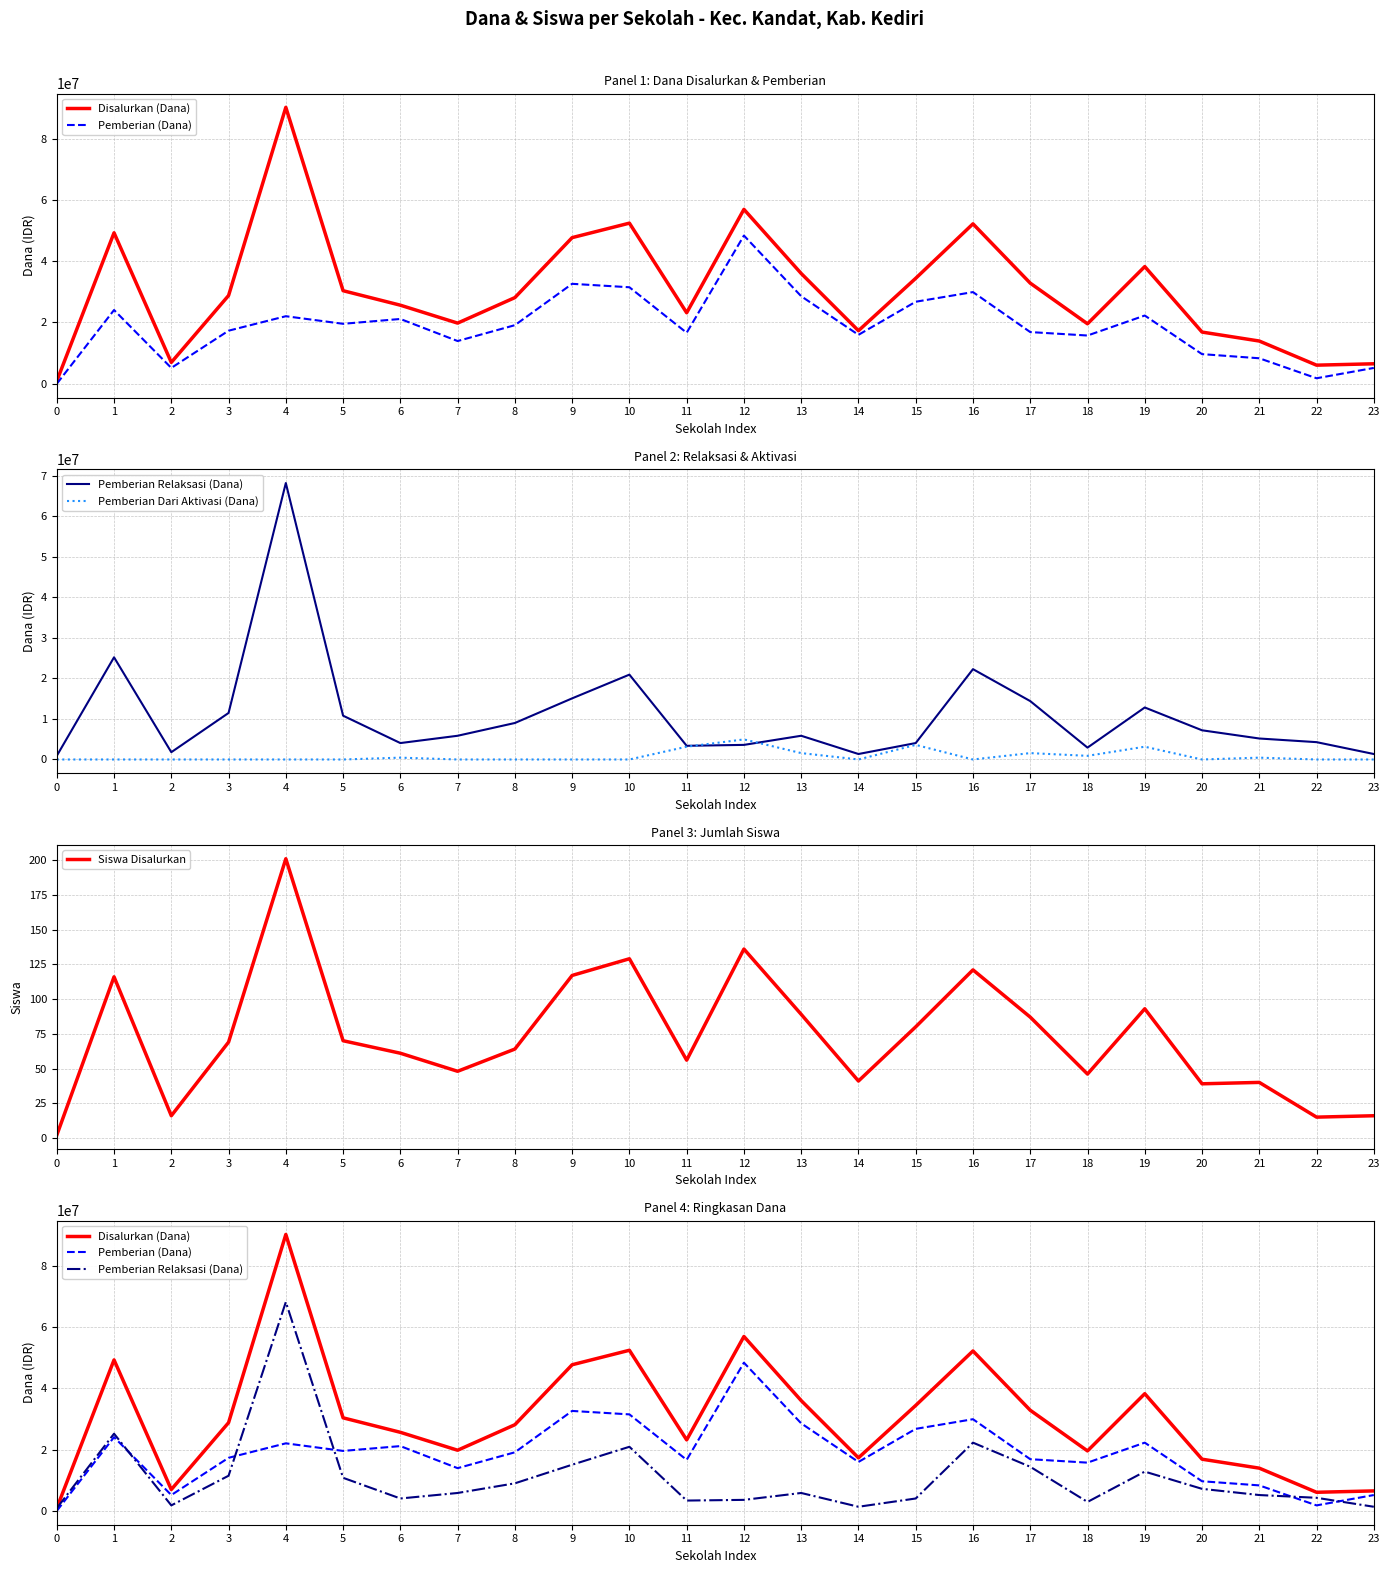

Where is the first local maximum for Pemberian (Dana)?

1